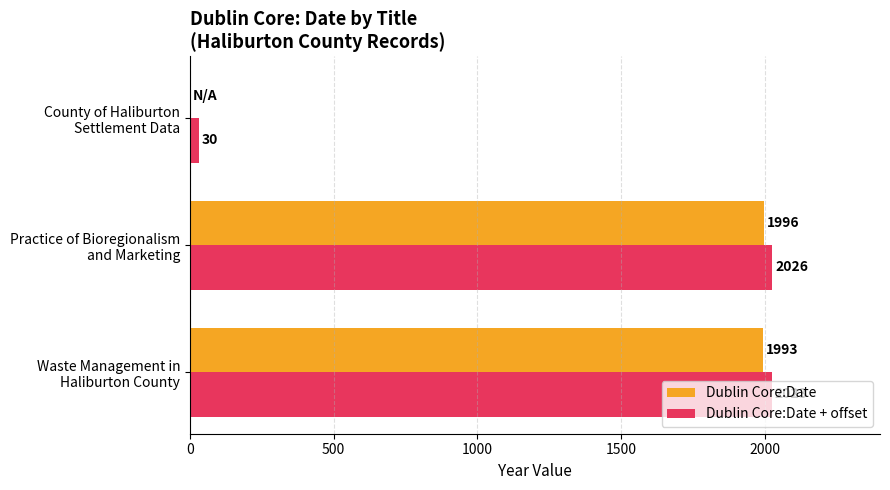

What is the maximum value for Dublin Core:Date?

1996